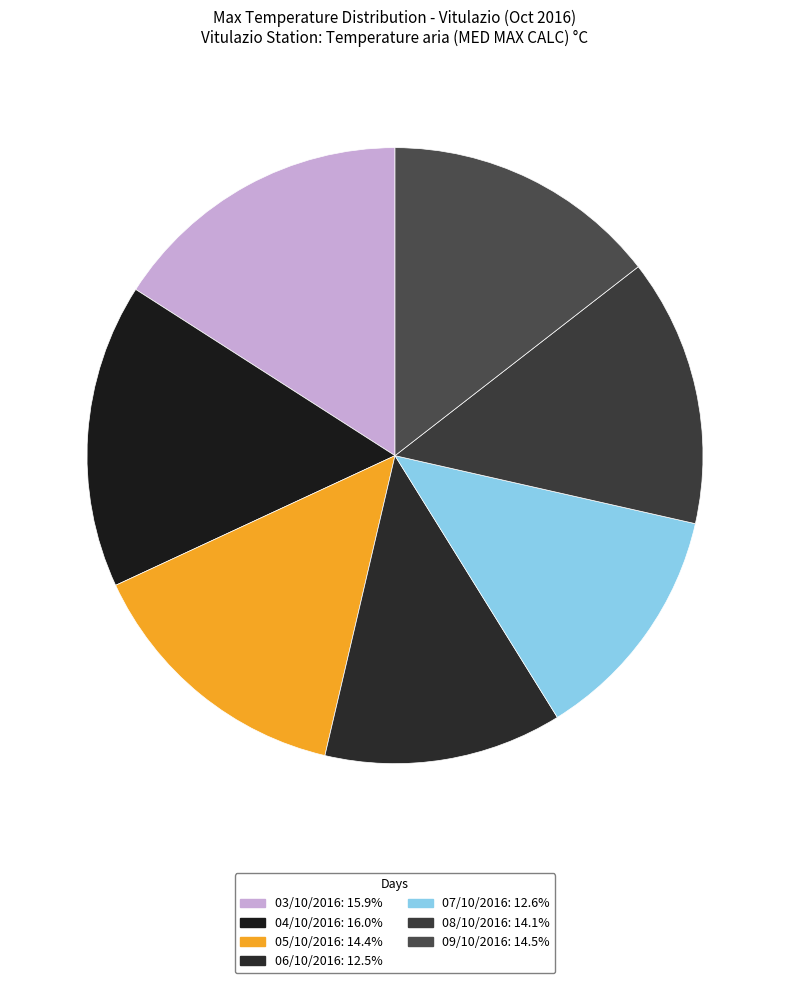

Is it true that 06/10/2016 is 19% of the pie?

False